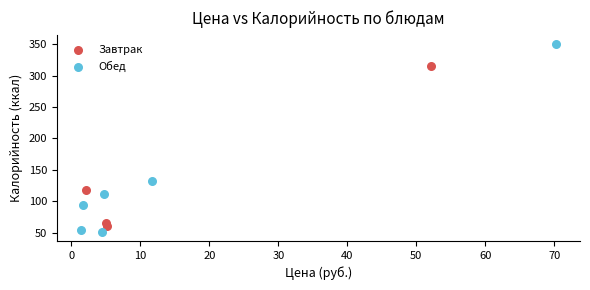

Which series has the widest spread of Y values?

Обед